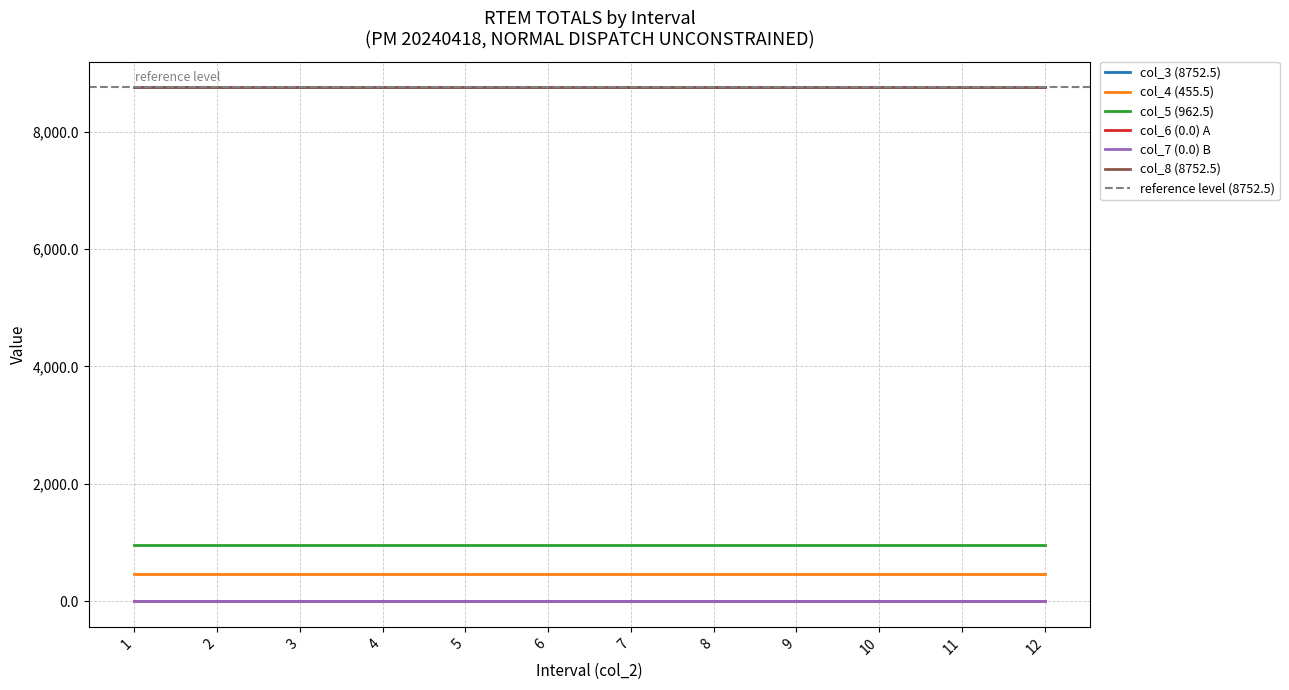

At which category is the sum across all series the highest?

1